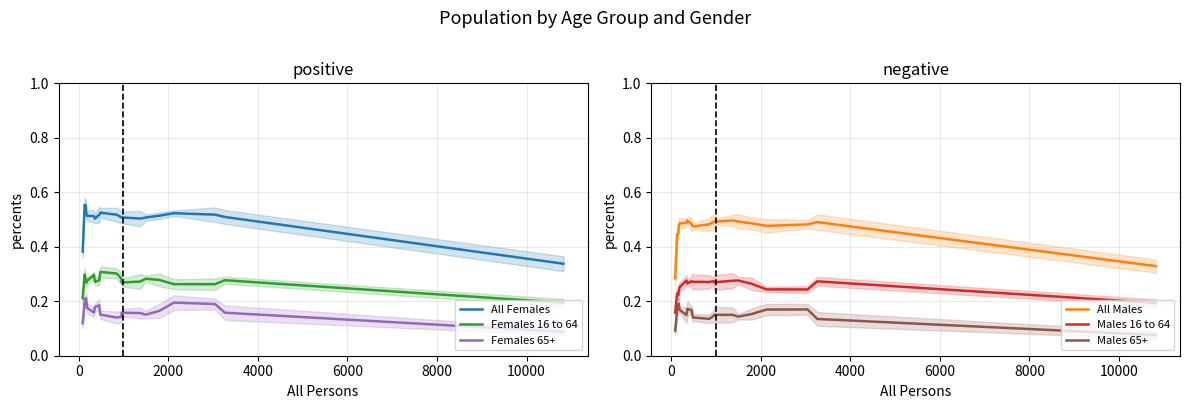

Reading left to right, transcribe all the data shown in this chart.

All Females: 0.4	0.6	0.6	0.5	0.5	0.5	0.5	0.5	0.5	0.5	0.5	0.5	0.5	0.5	0.5	0.5	0.5	0.5	0.5	0.3
Females 16 to 64: 0.2	0.3	0.3	0.3	0.3	0.3	0.3	0.3	0.3	0.3	0.3	0.3	0.3	0.3	0.3	0.3	0.3	0.3	0.3	0.2
Females 65+: 0.1	0.2	0.2	0.2	0.2	0.2	0.2	0.2	0.2	0.2	0.1	0.1	0.2	0.2	0.2	0.2	0.2	0.2	0.2	0.1
All Males: 0.3	0.4	0.4	0.5	0.5	0.5	0.5	0.5	0.5	0.5	0.5	0.5	0.5	0.5	0.5	0.5	0.5	0.5	0.5	0.3
Males 16 to 64: 0.2	0.2	0.2	0.2	0.3	0.3	0.3	0.3	0.3	0.3	0.3	0.3	0.3	0.3	0.3	0.3	0.2	0.2	0.3	0.2
Males 65+: 0.1	0.2	0.2	0.2	0.2	0.1	0.2	0.2	0.2	0.1	0.1	0.1	0.2	0.2	0.1	0.2	0.2	0.2	0.1	0.1